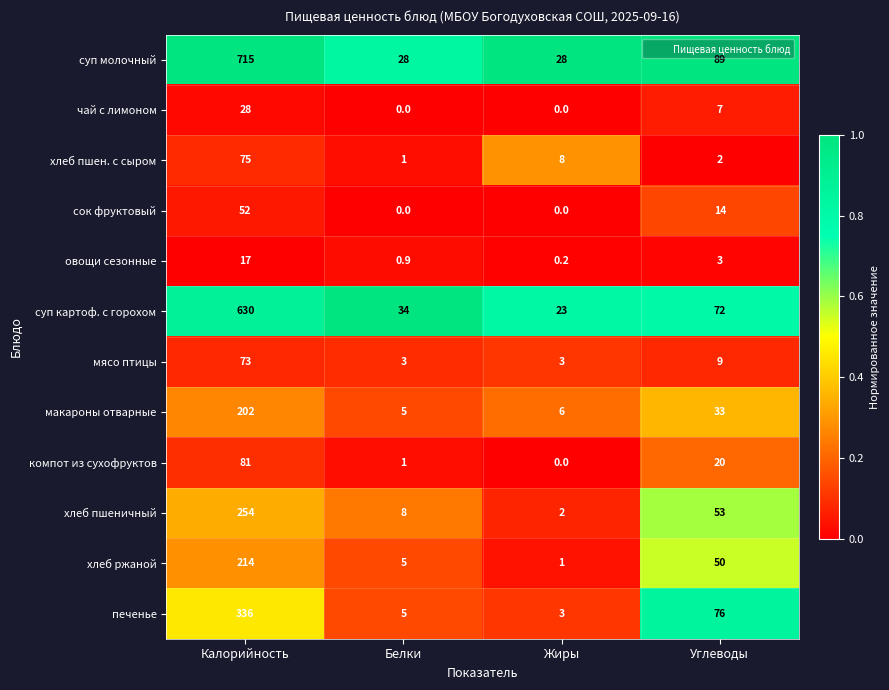

What is the spread (max minus min) of values at Жиры?

28.0